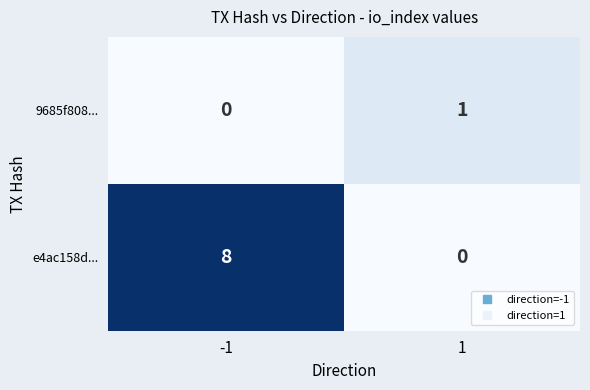

Count the number of categories in the chart.

2